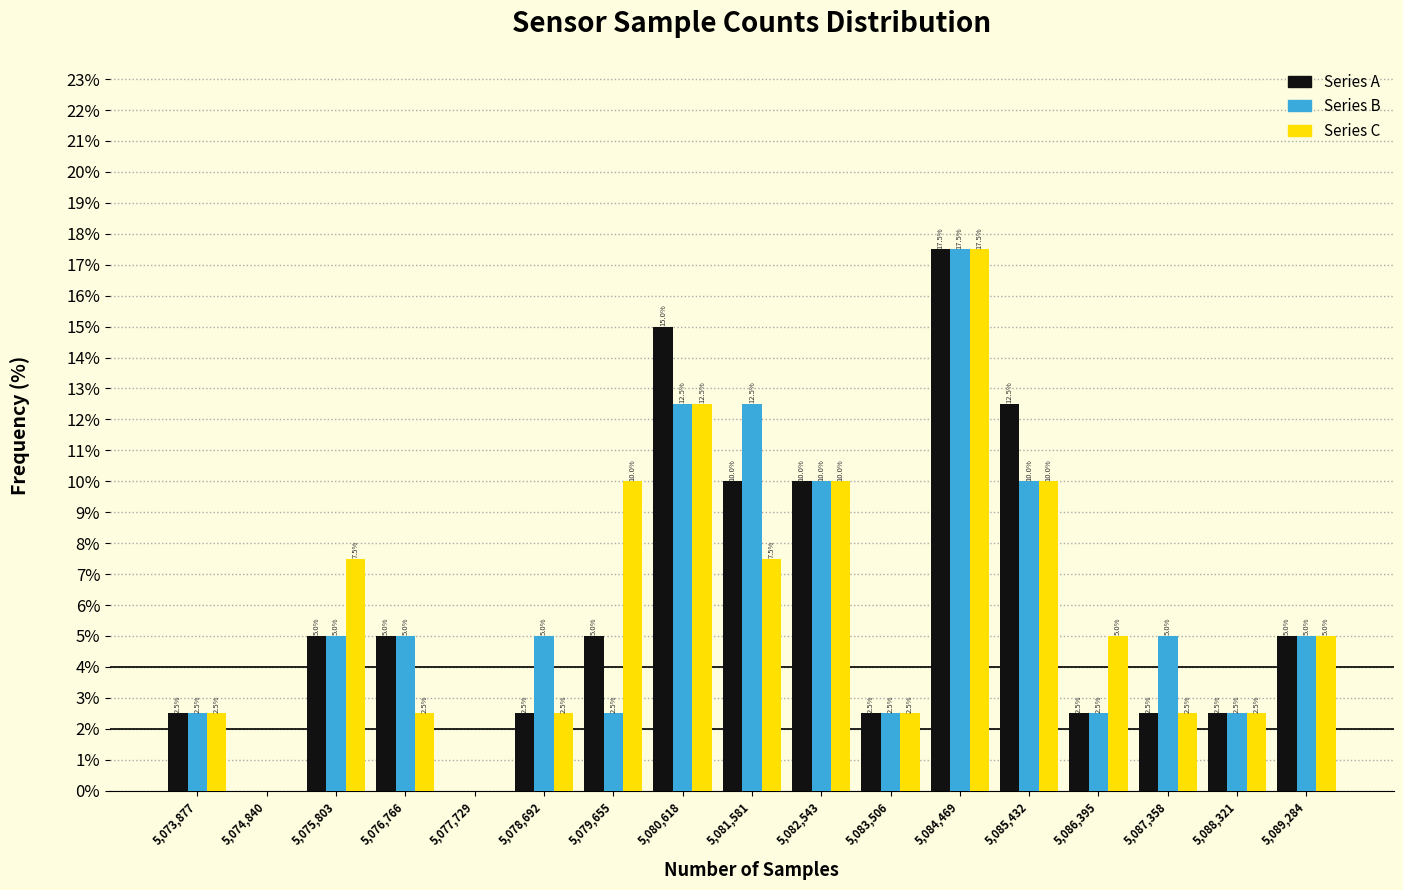

In the Series B series, which range on the x-axis has the tallest bar?

5084000 to 5085000